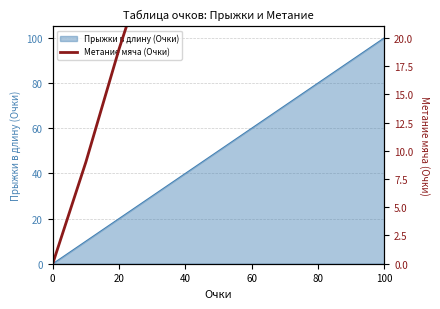

Is it true that Прыжки в длину (Очки) equals 100 at 100?

True